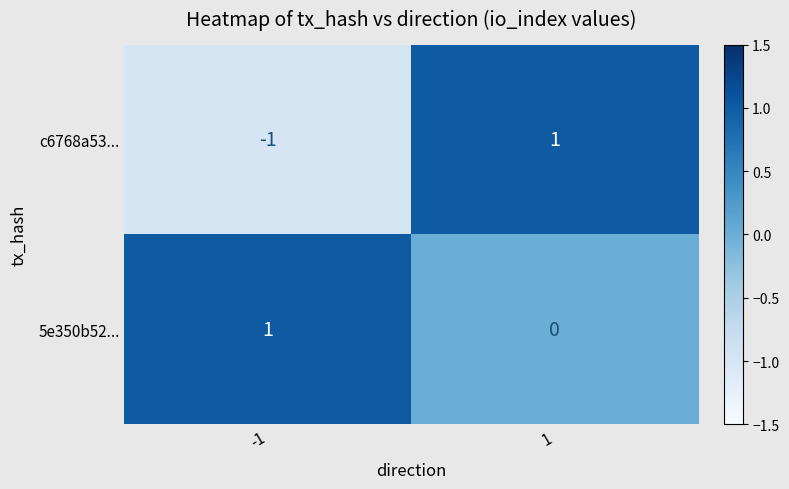

The 5e350b52... series shows 0 at 1. True or false?

True